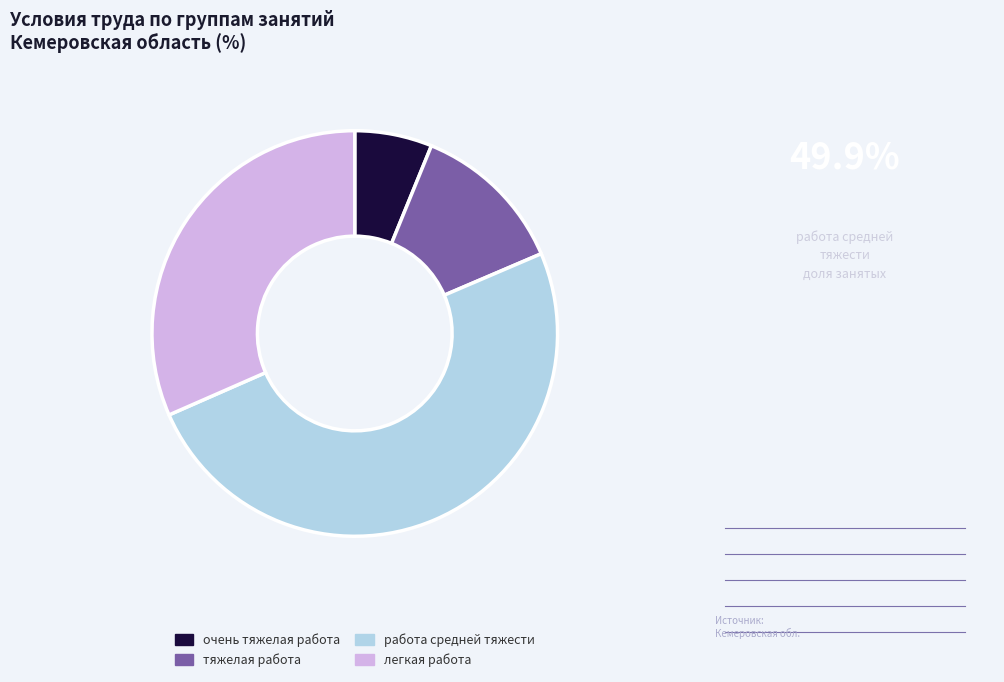

Does очень тяжелая работа represent more than half of the total?

No